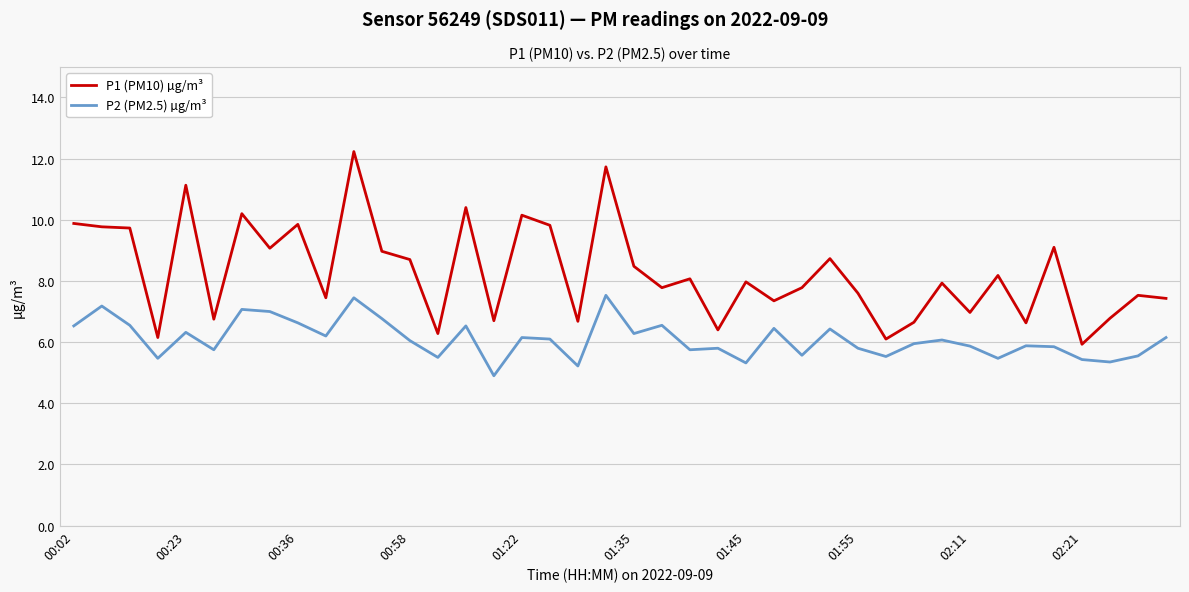

True or false: P2 (PM2.5) µg/m³ and P1 (PM10) µg/m³ cross at least once.

False